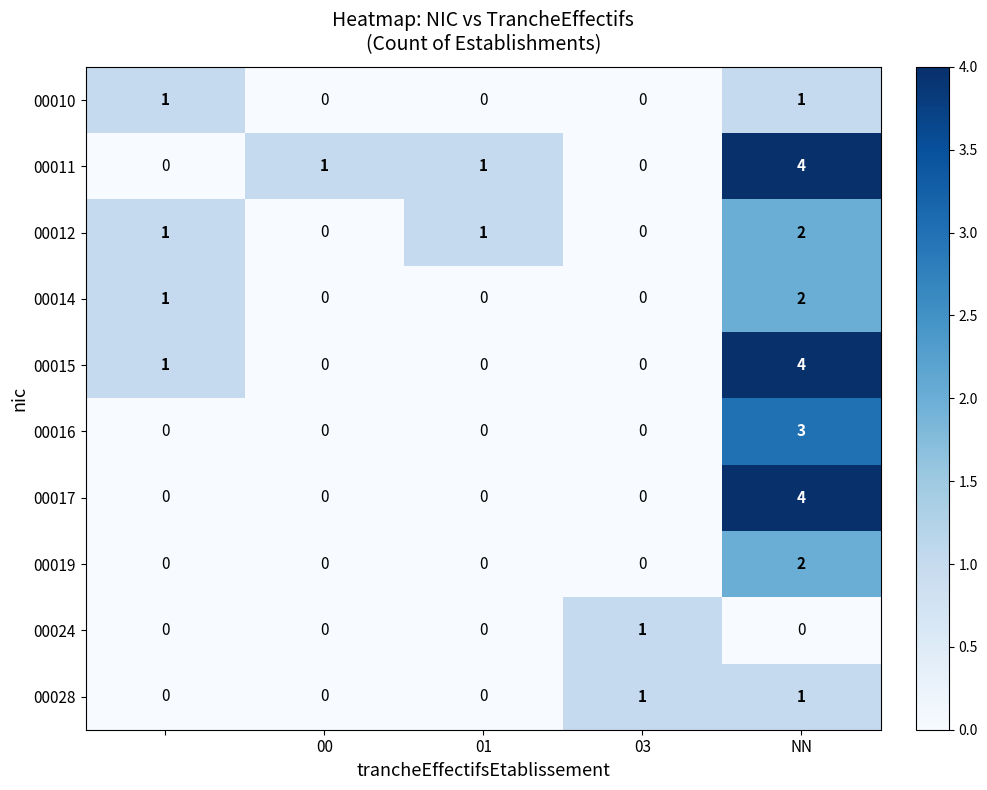

Count the number of data series in this chart.

10